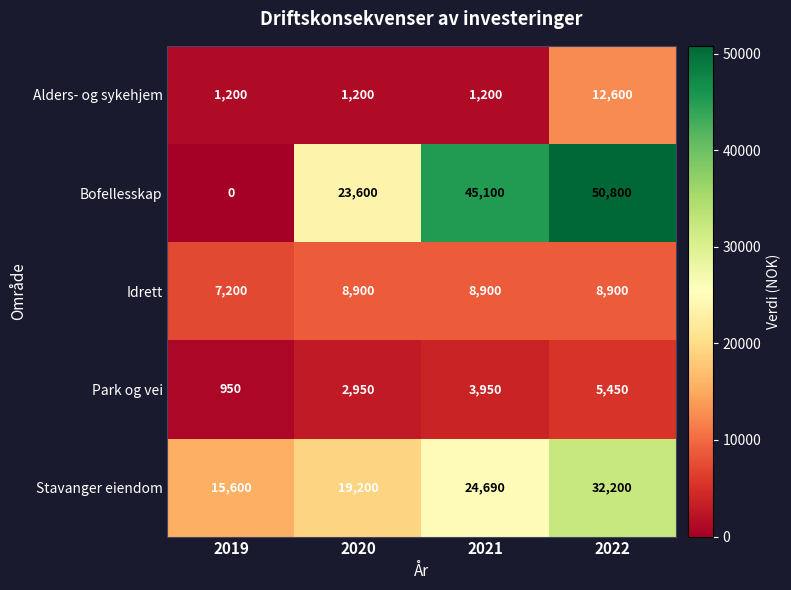

What is the approximate value of Bofellesskap at 2021?

45100